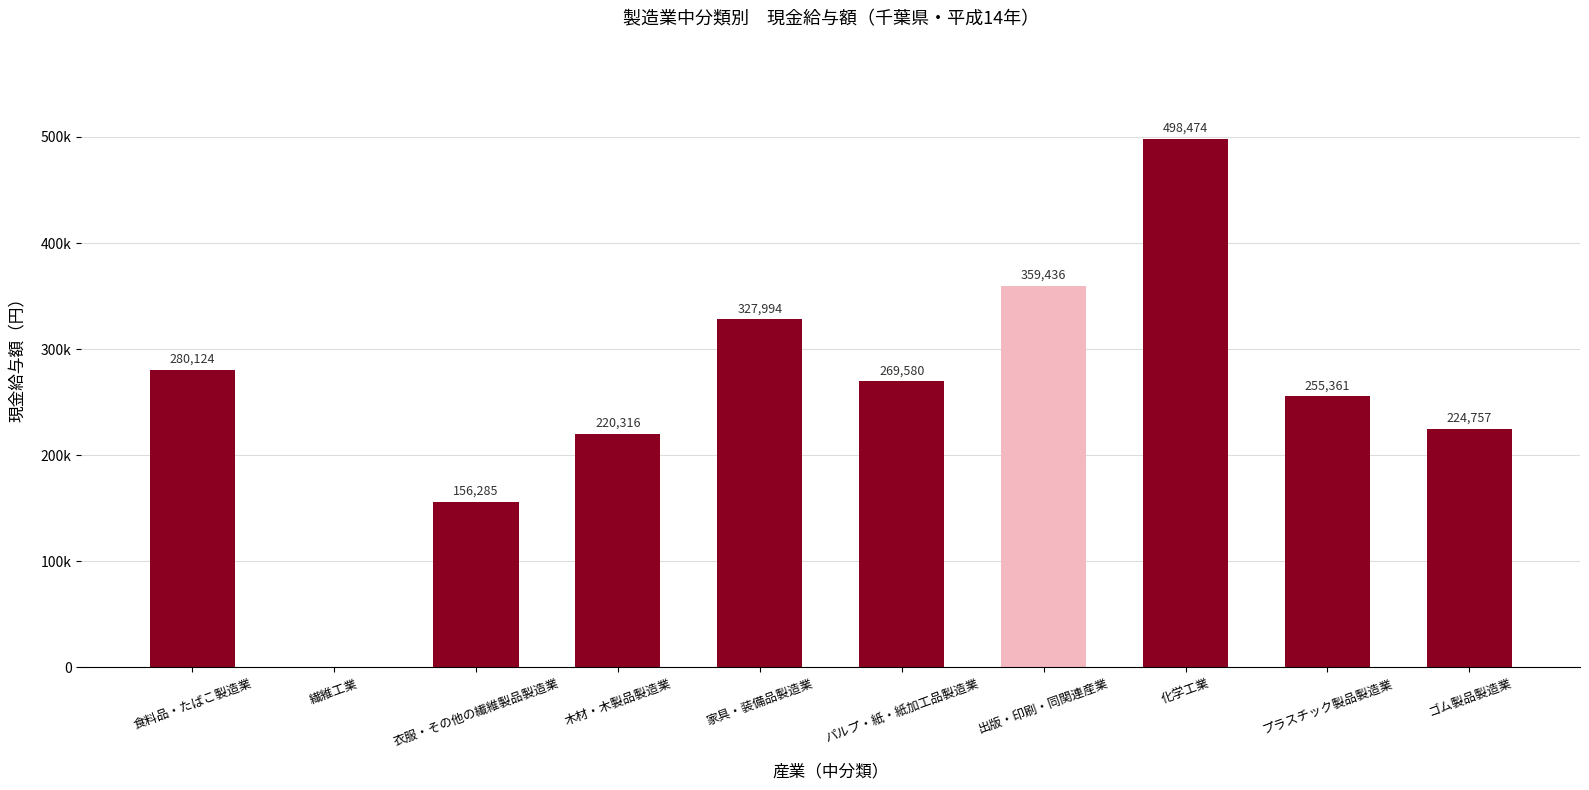

Count the number of values greater than 269580.

4